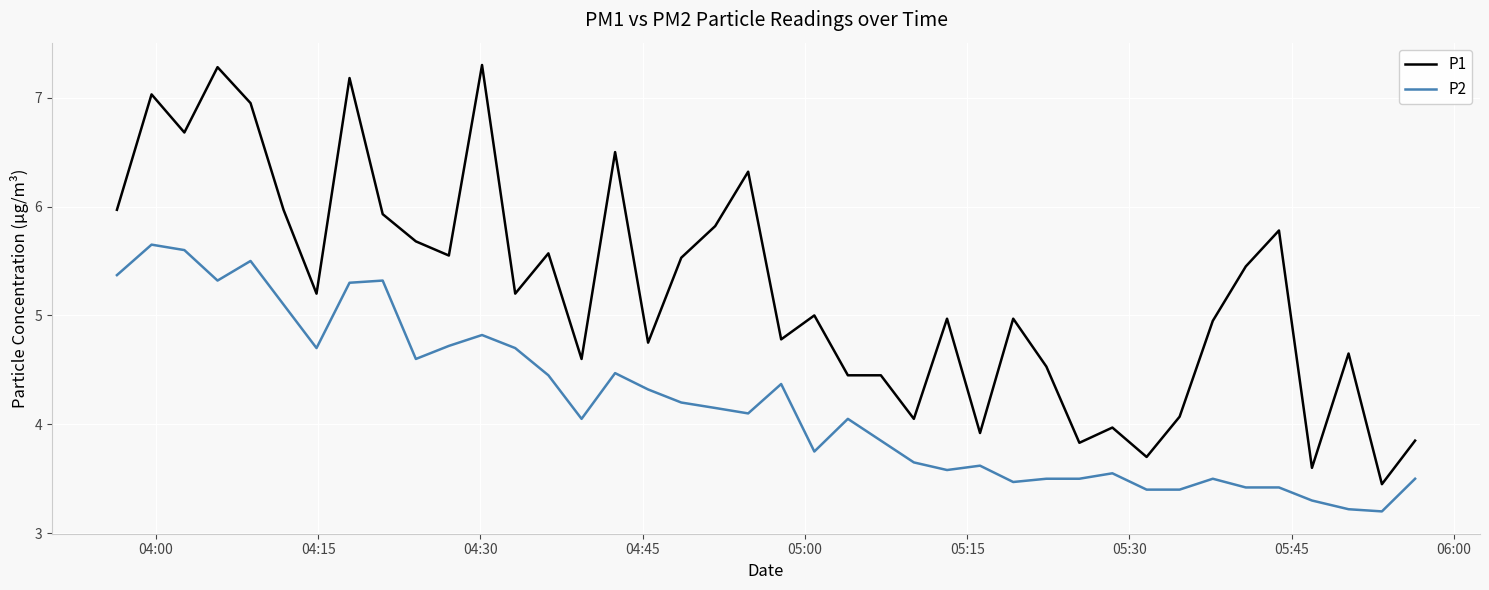

Which series has the widest spread of values?

P1